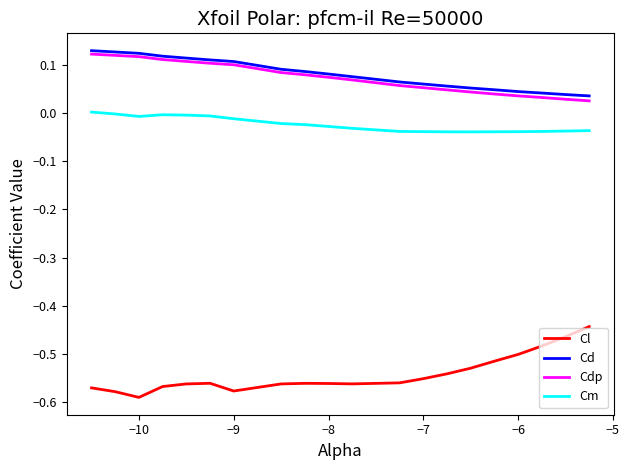

True or false: Cdp and Cm intersect in this chart.

False